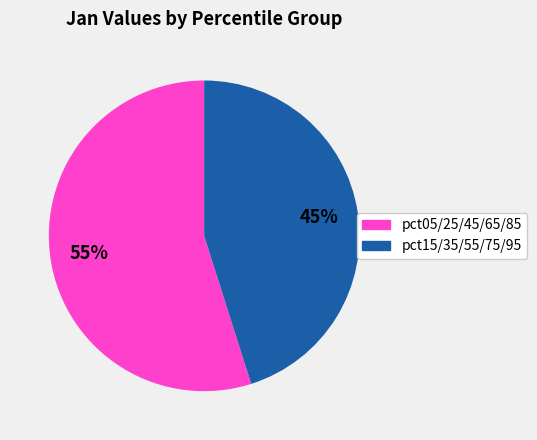

Is there a majority slice in this chart?

Yes